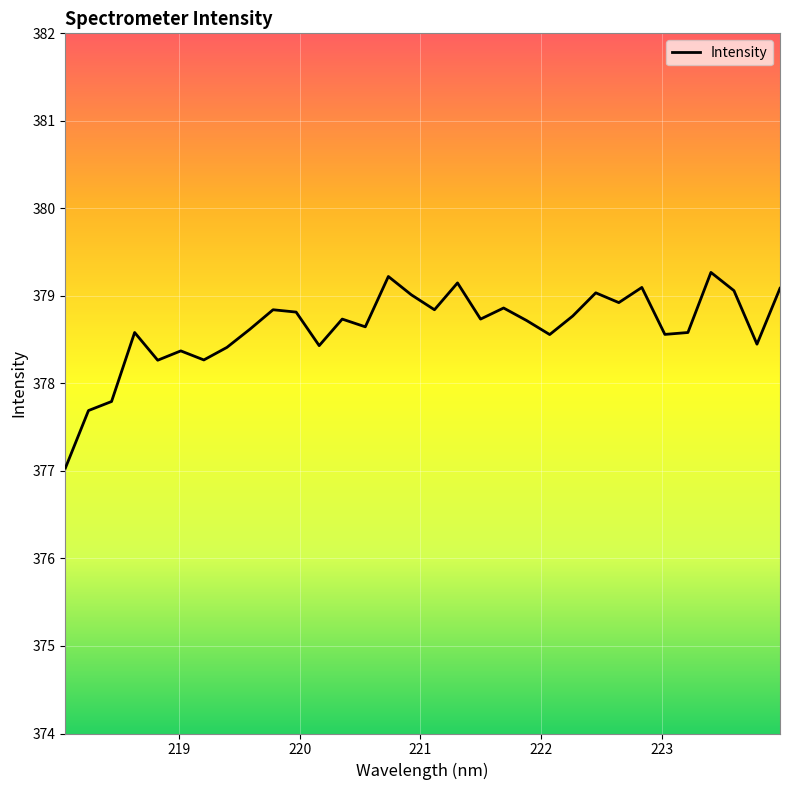

Does the chart display data point markers on the line(s)?

No